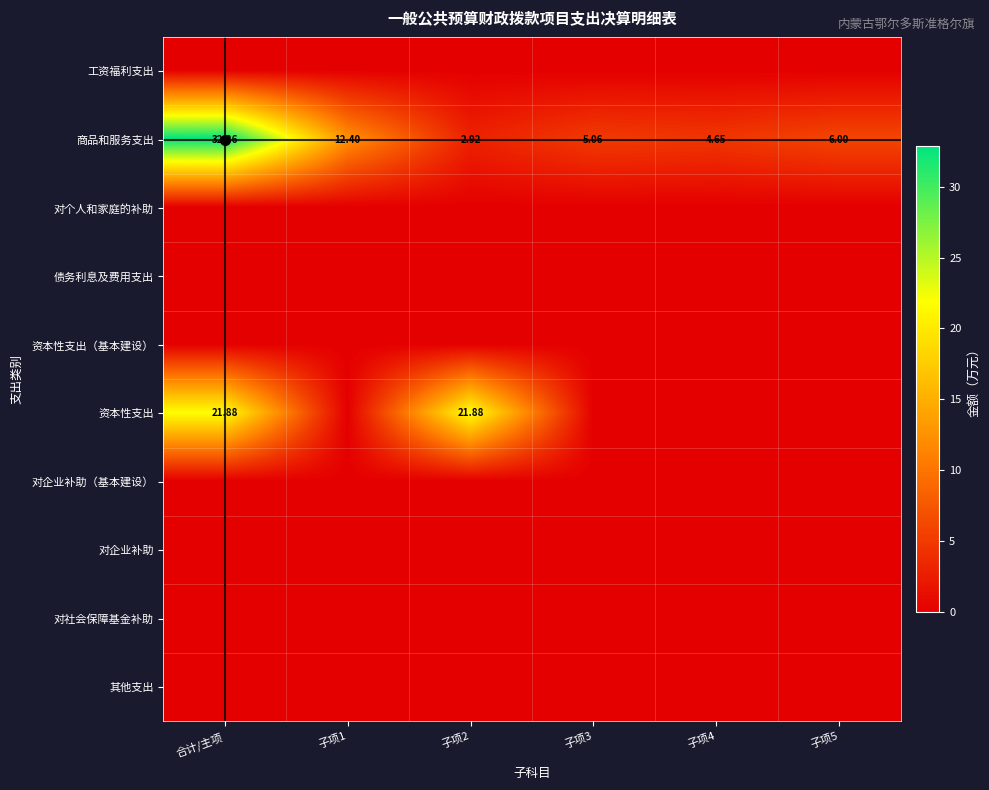

Which series has the widest spread of values?

商品和服务支出